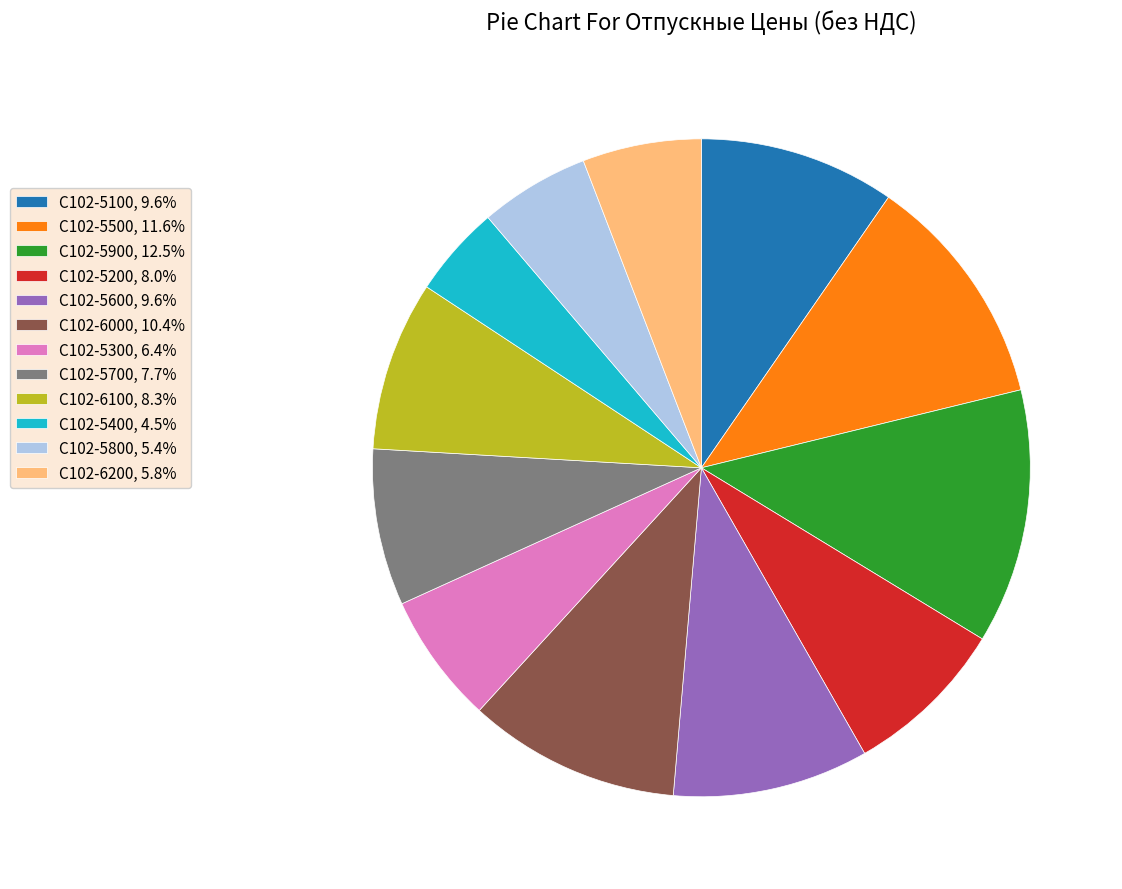

Approximately how many times larger is the value at С102-5300, 6.4% compared to С102-5800, 5.4%?

1.2